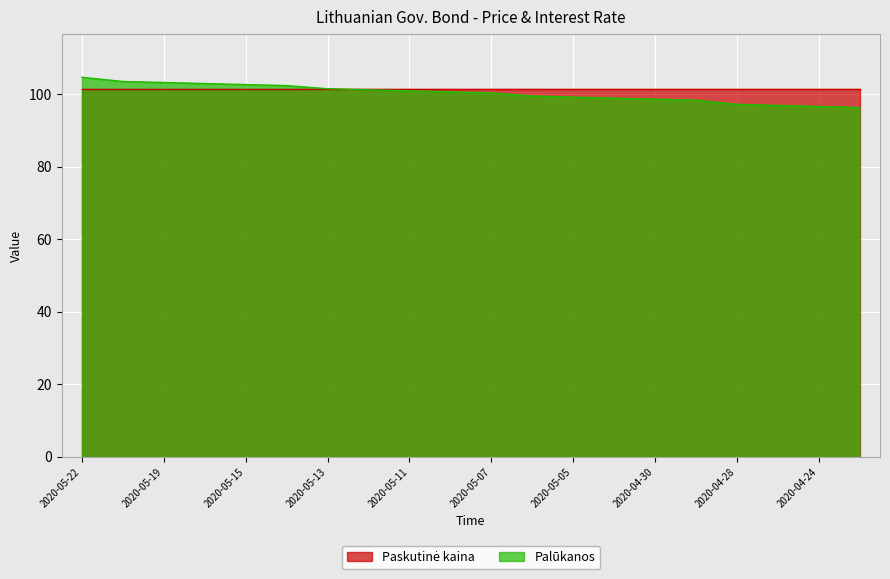

At which label does the data first exceed 100?

2020-05-22